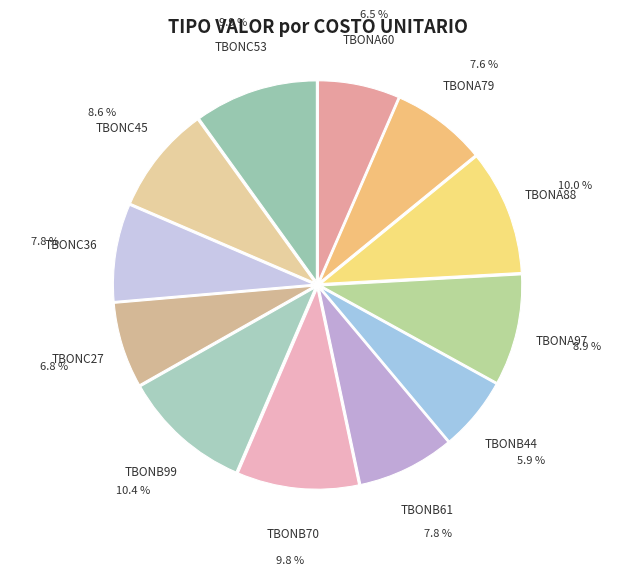

Rank the categories by value from highest to lowest.

TBONB99, TBONA88, TBONC53, TBONB70, TBONA97, TBONC45, TBONC36, TBONB61, TBONA79, TBONC27, TBONA60, TBONB44